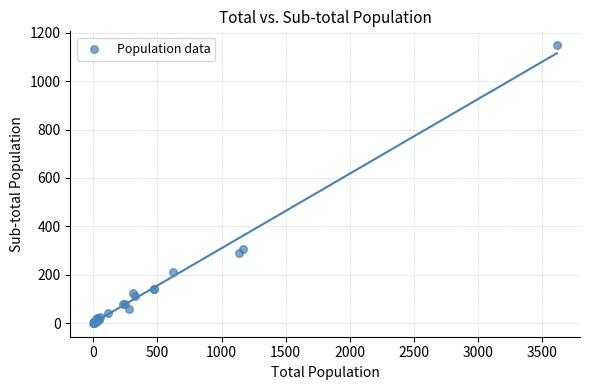

What Y value in the scatter plot is closest to 575?

305